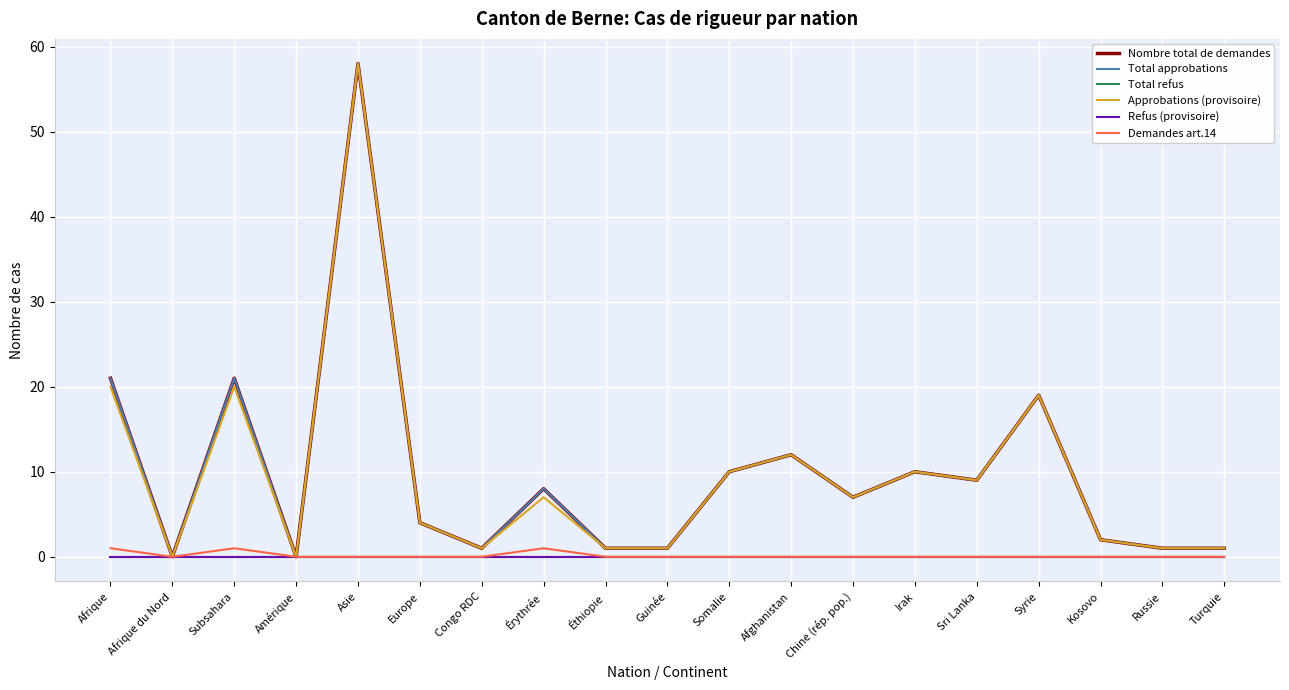

What is the label of the 12th point from the left?

Afghanistan